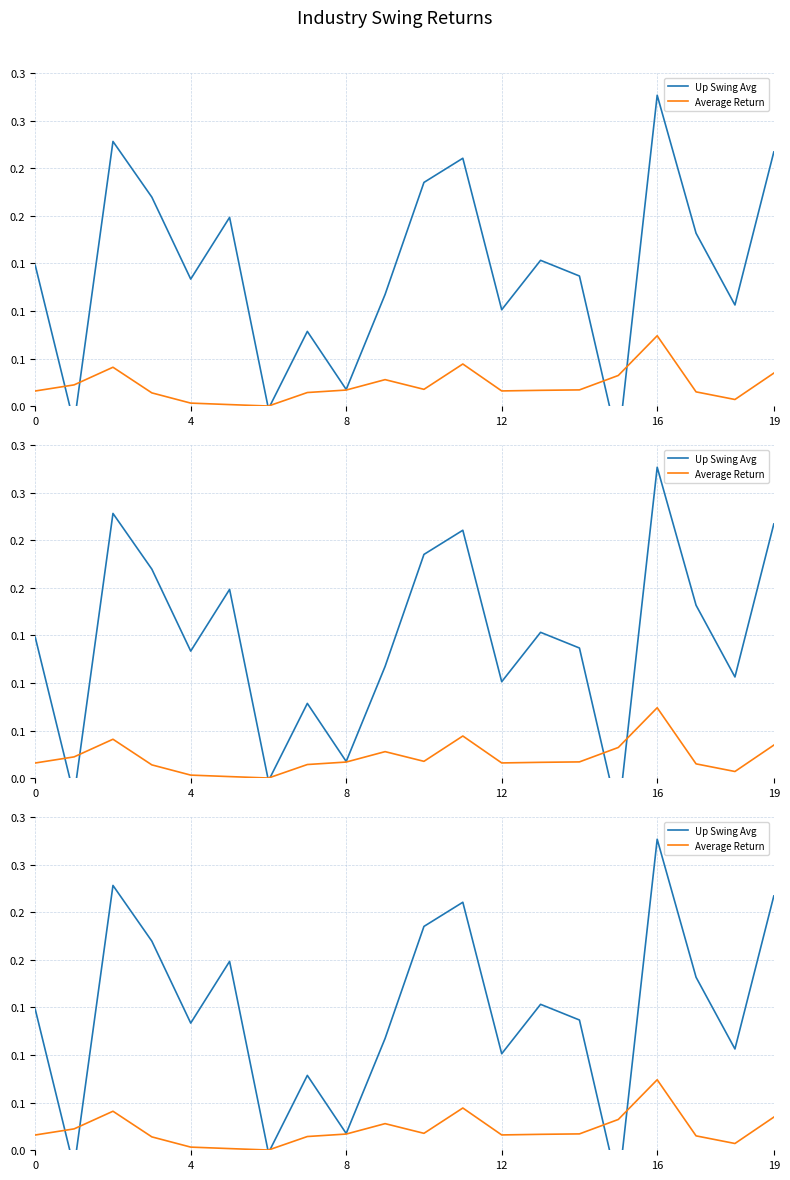

At which label is Average Return closest to 0?

6